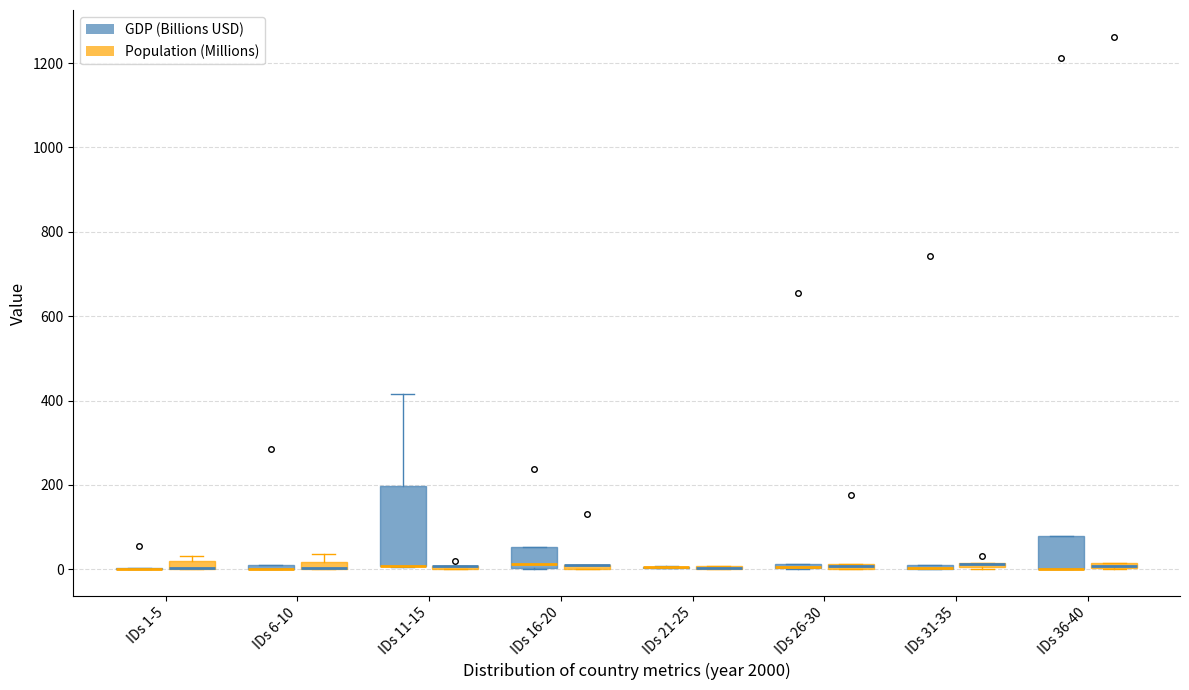

Where does the median line of the box for IDs 16-20 (GDP (Billions USD)) sit on the y-axis? The values are not printed on the chart, so give them approximately, as read against the axis.

20